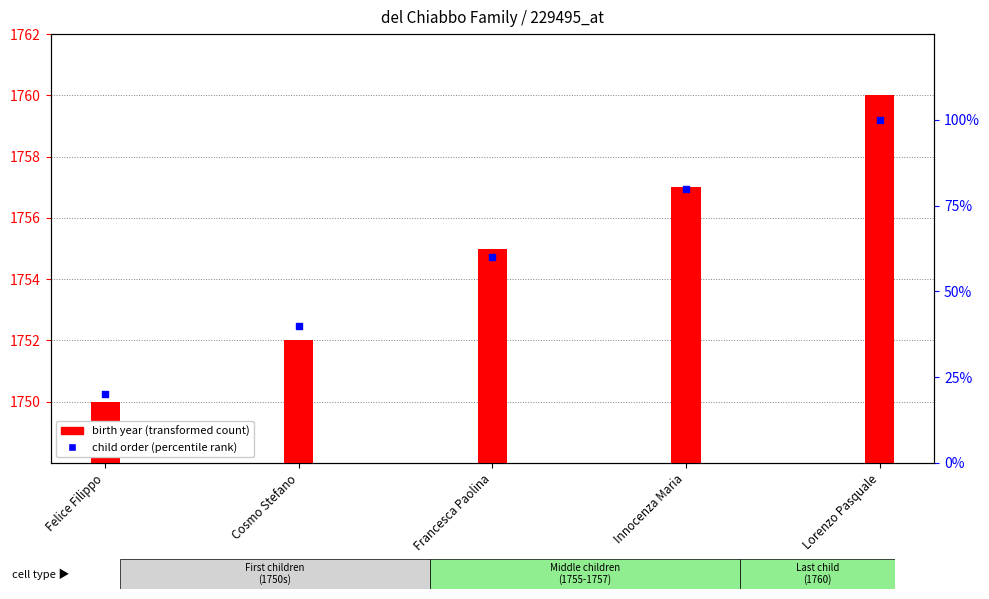

Which series has the largest Y range (max minus min)?

child number